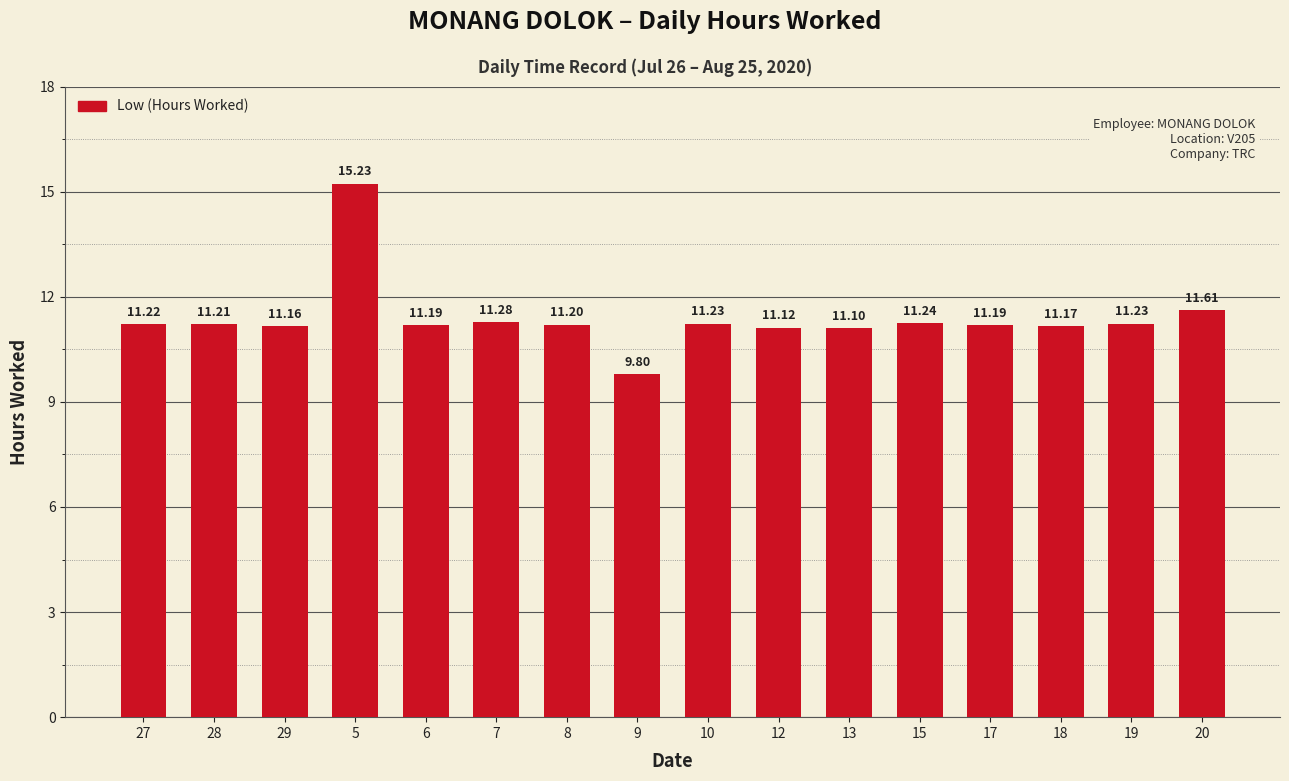

What is the value of the 15th bar from the left?

11.2